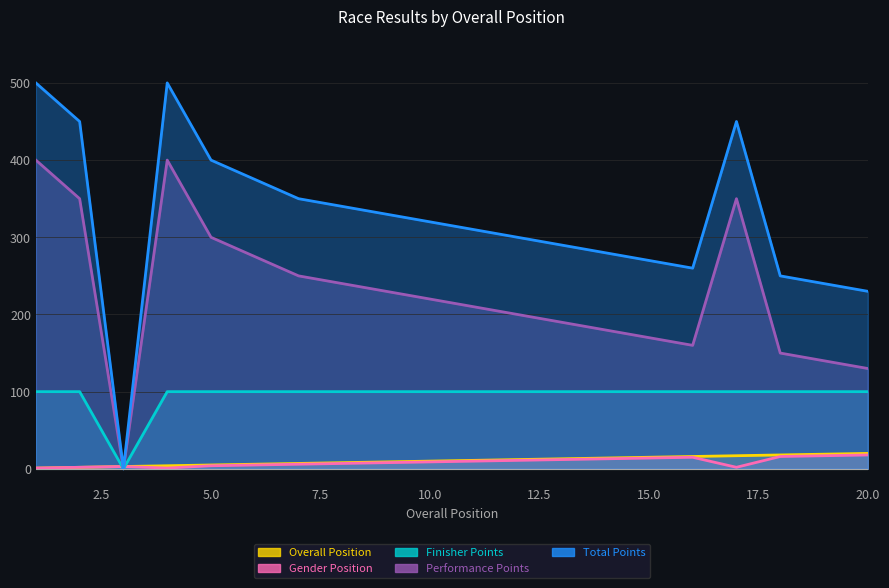

Which category has the highest value in the Total Points series?

1